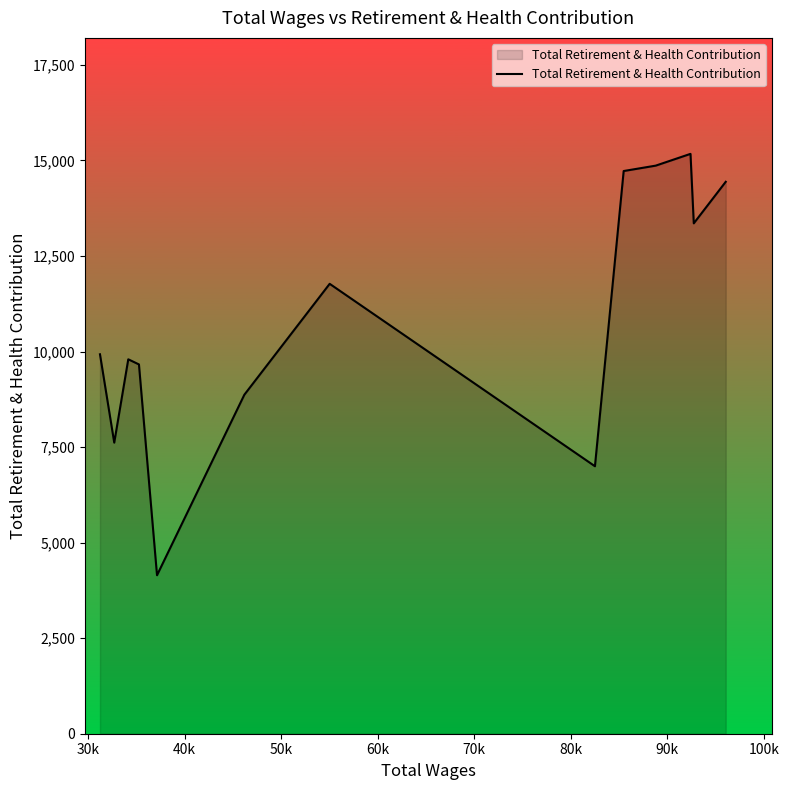

How many series are shown in this chart?

1